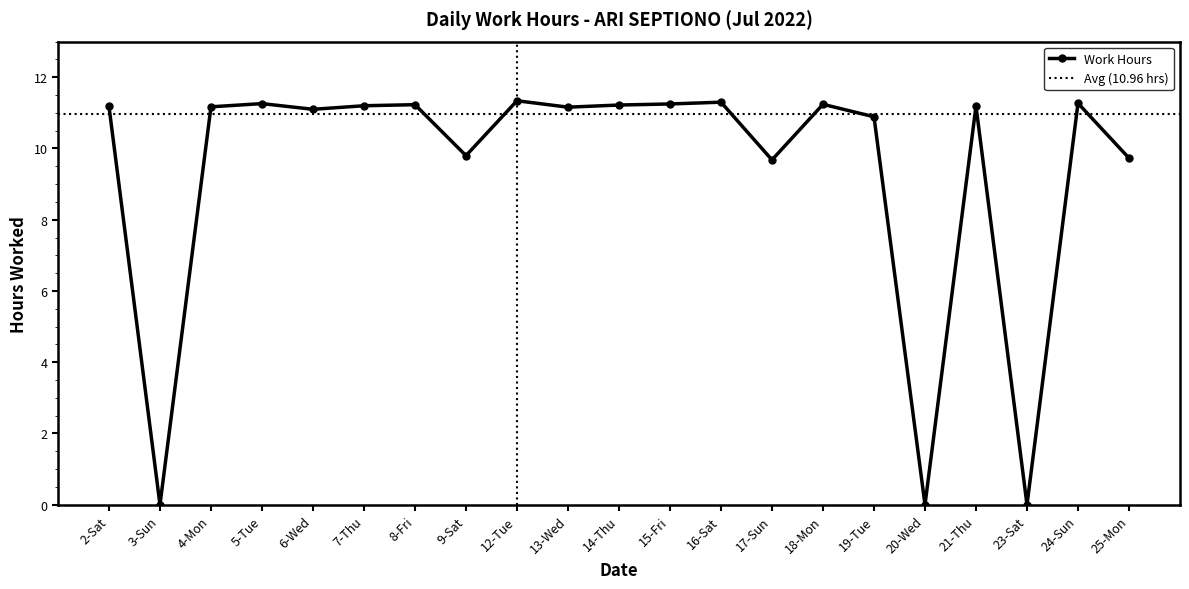

How many lines are shown in the chart?

1